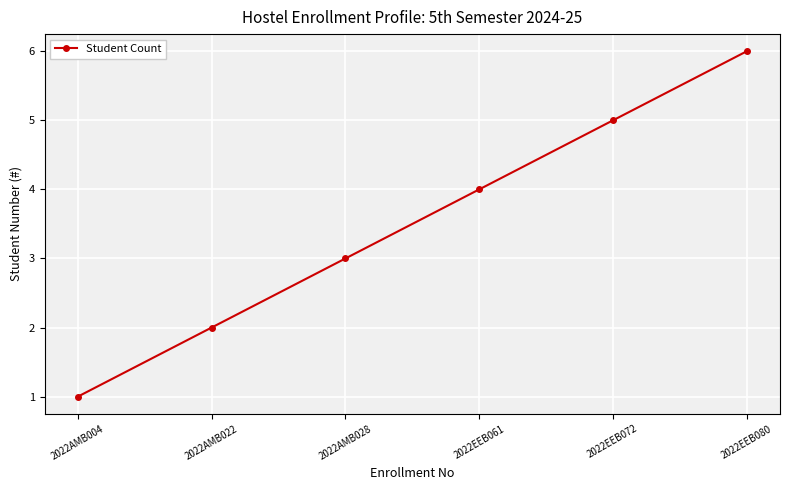

Which has a higher value, 2022EEB080 or 2022EEB072?

2022EEB080